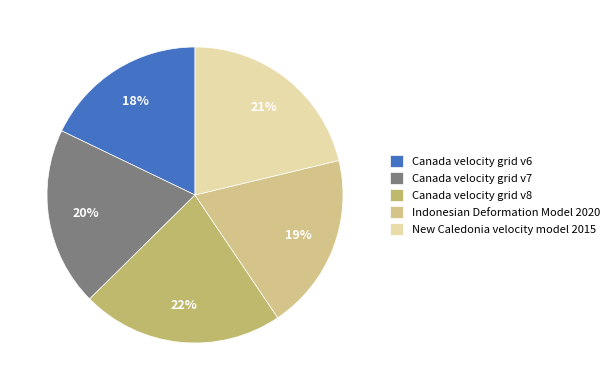

What percentage is the Canada velocity grid v8 slice, to the nearest percent?

22%